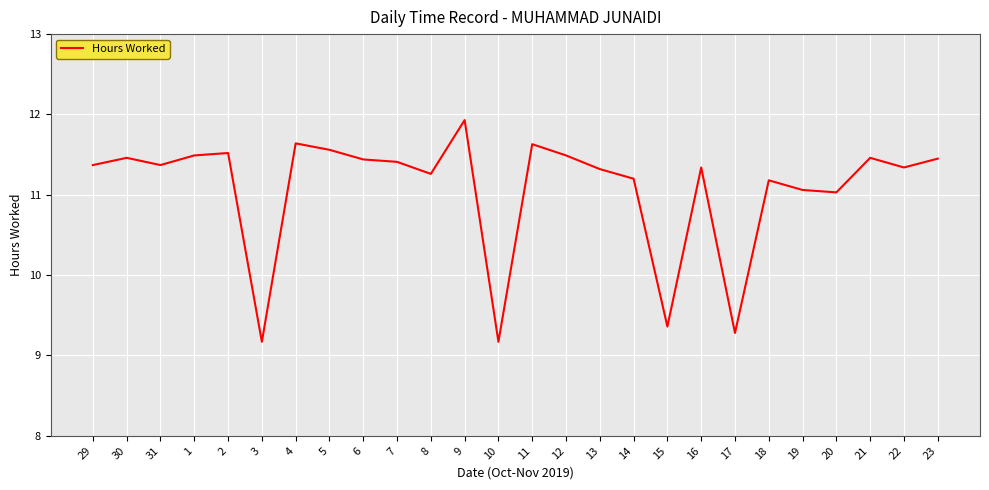

Approximately how many times larger is the value at 23 compared to 14?

1.0